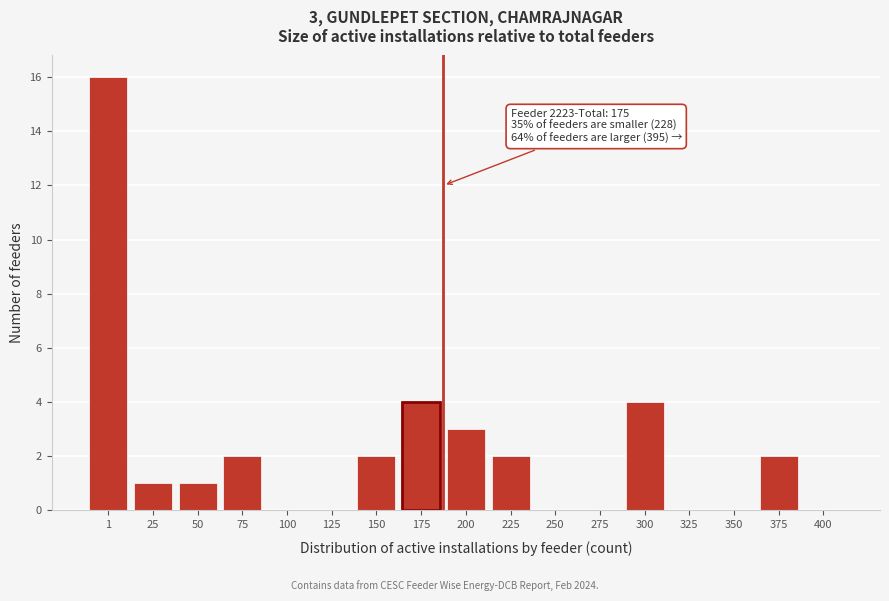

Reading right to left, transcribe all the data shown in this chart.

400=0	375=2	350=0	325=0	300=4	275=0	250=0	225=2	200=3	175=4	150=2	125=0	100=0	75=2	50=1	25=1	1=16